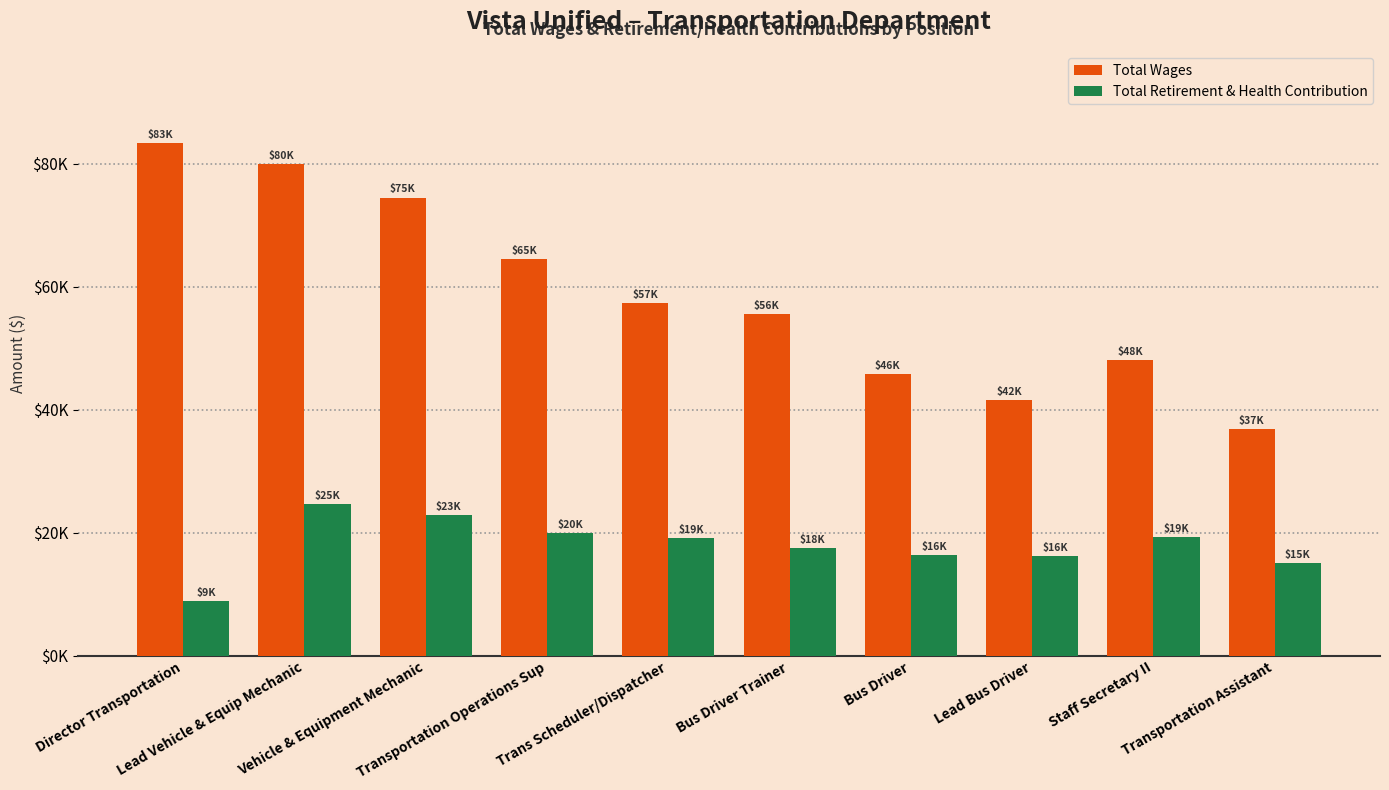

Are the bars horizontal?

No